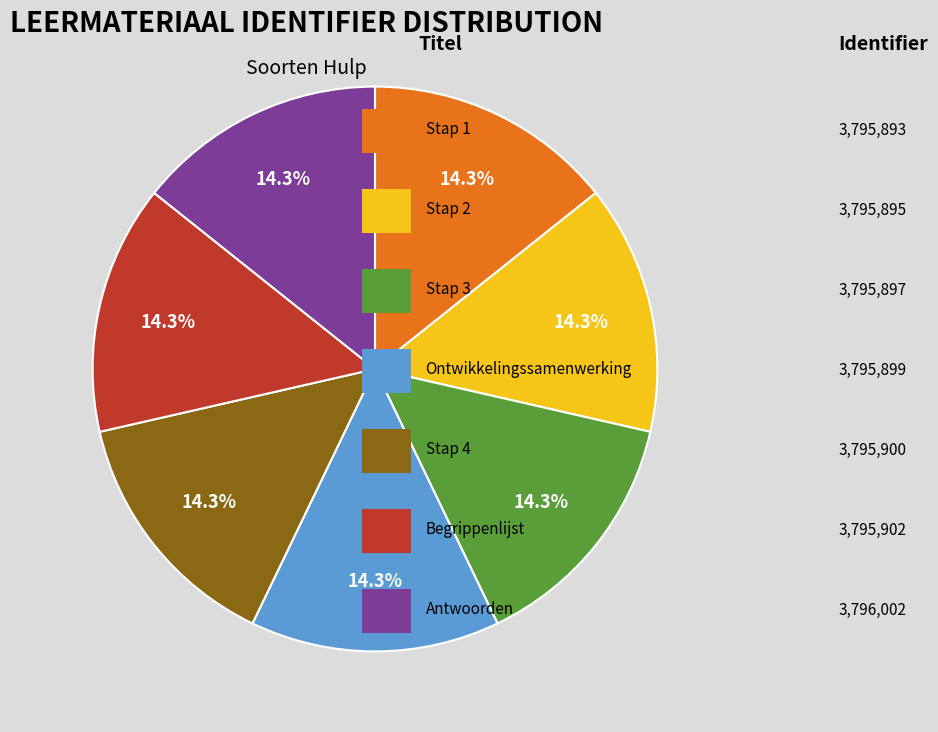

Does any single category account for the majority?

No